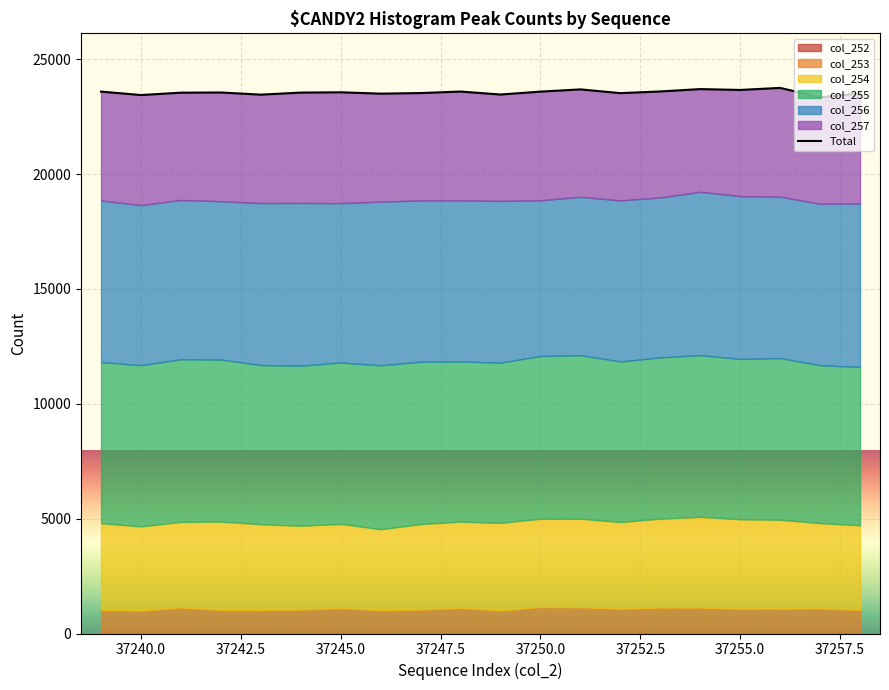

The value at 12 is 41278. True or false?

False